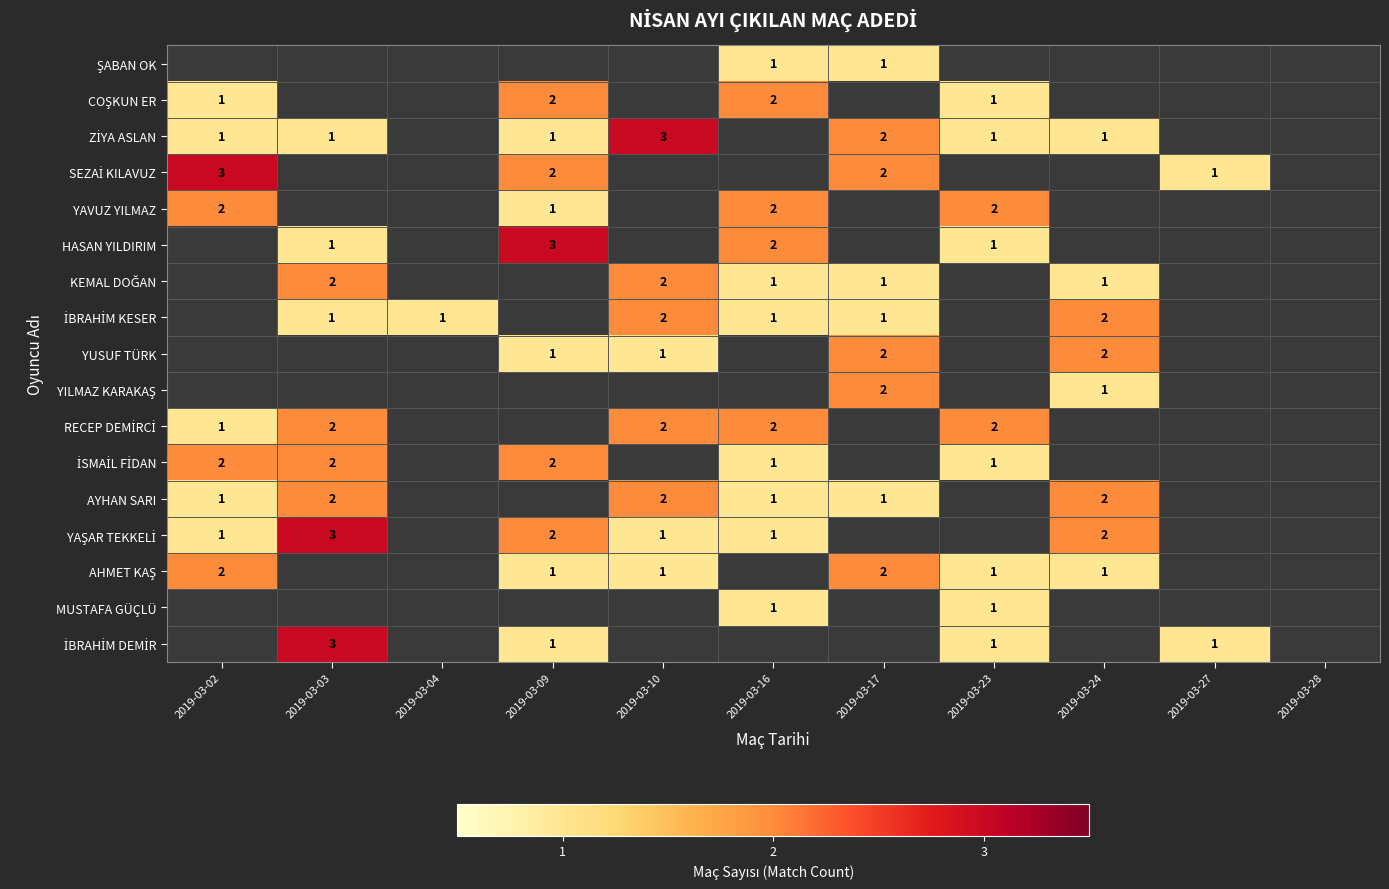

Is it true that MUSTAFA GÜÇLÜ equals 1 at 2019-03-16?

True